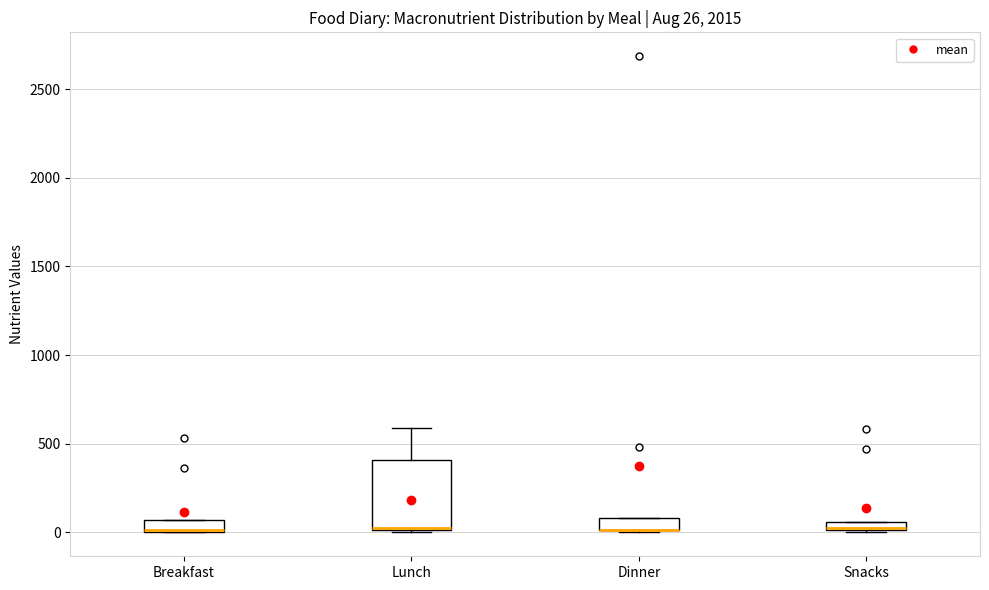

Which box is the tallest, from its lower edge to its upper edge?

Lunch